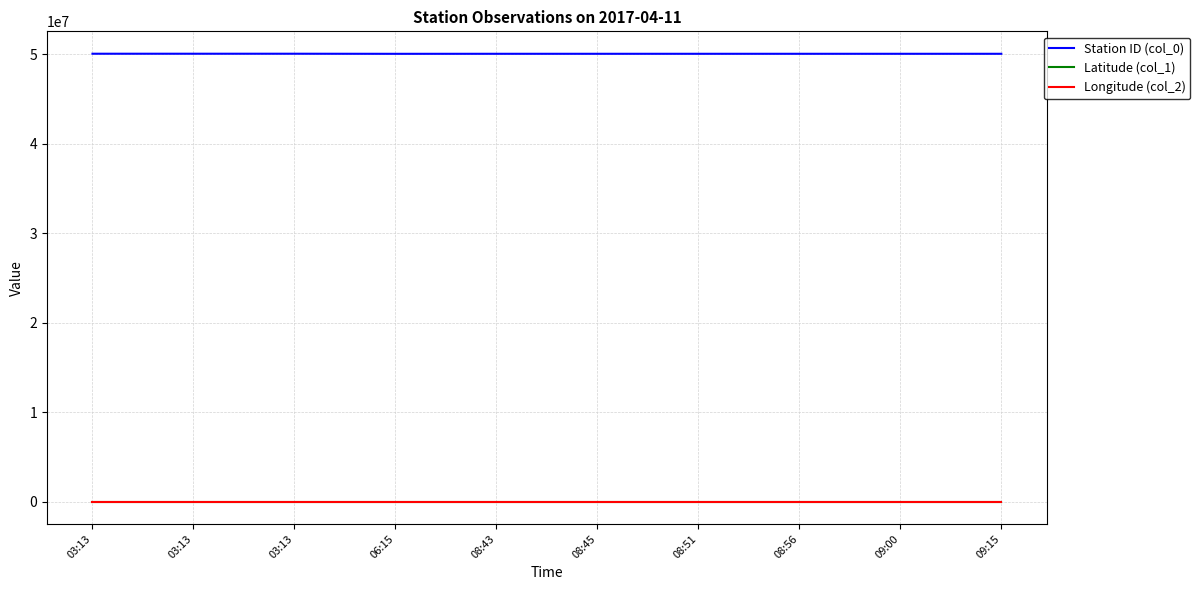

Where does the Station ID (col_0) series first go above 50038100?

03:13